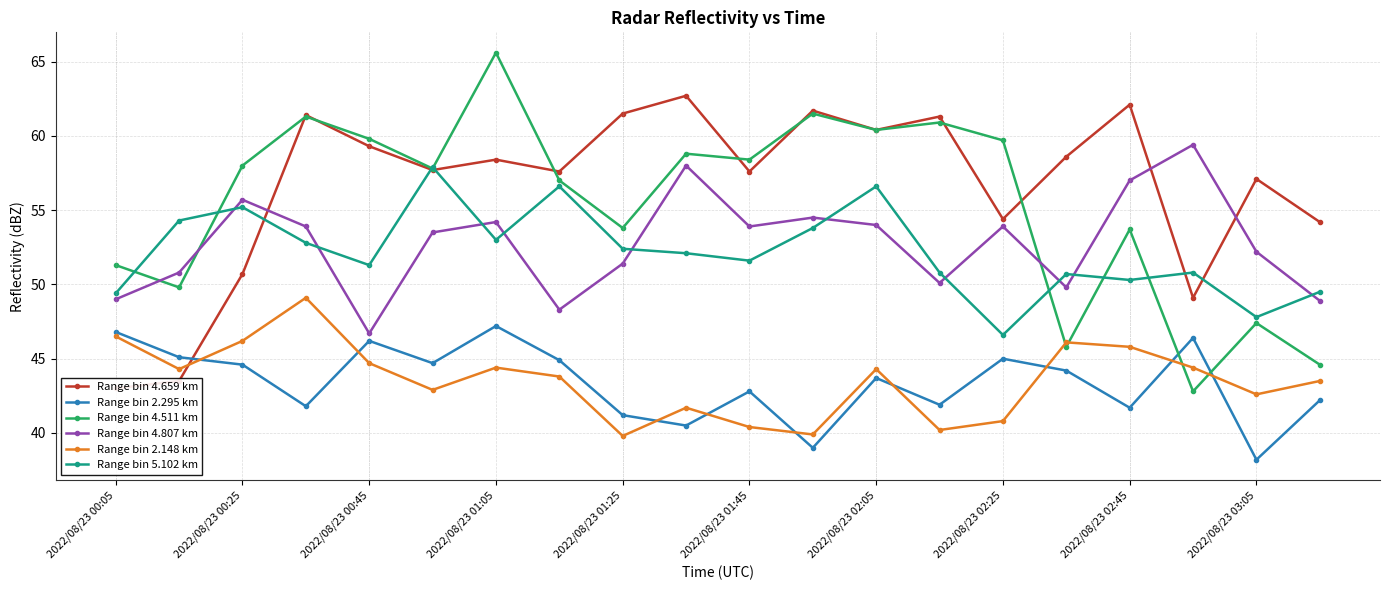

How many data points does each series have?

20